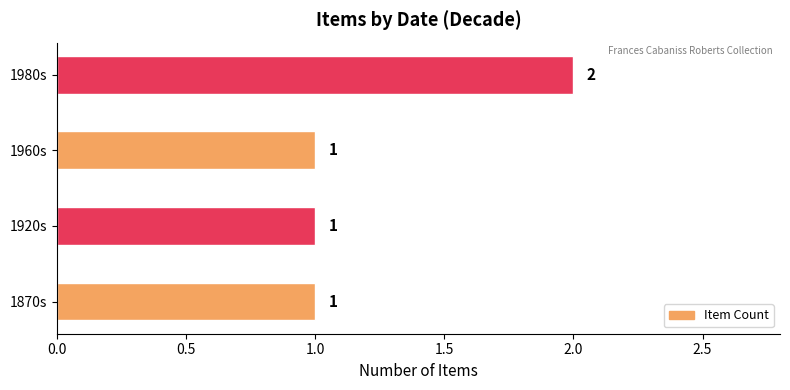

At which category does the chart reach its peak across all series?

1980s